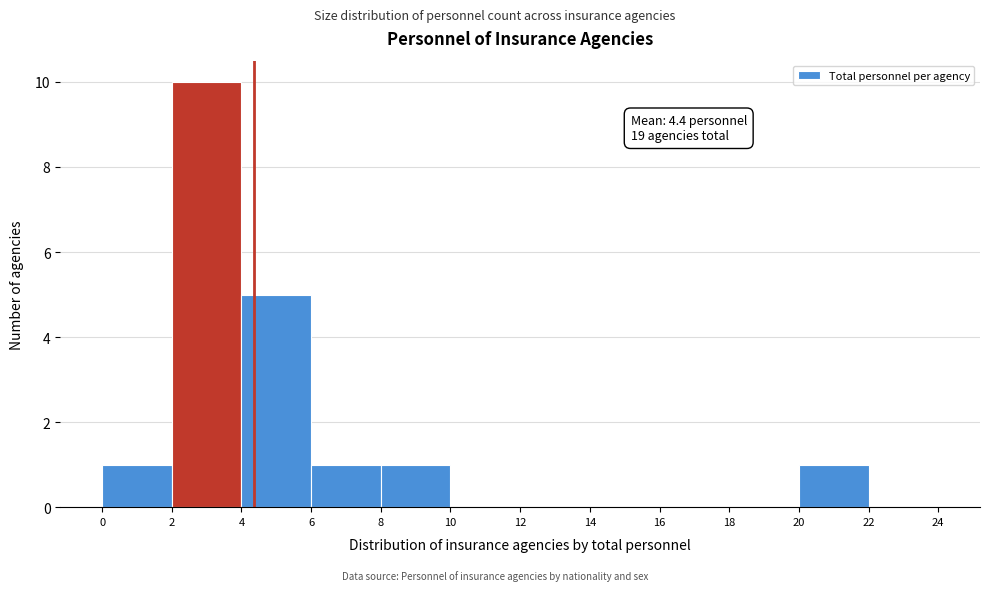

Over which range of the x-axis is the bar tallest?

2 to 4